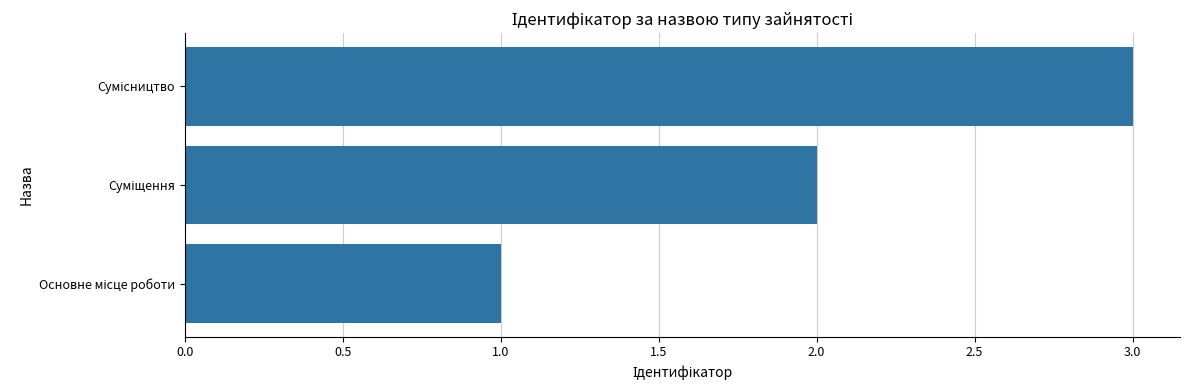

Count the values in the range 1 to 3.

3